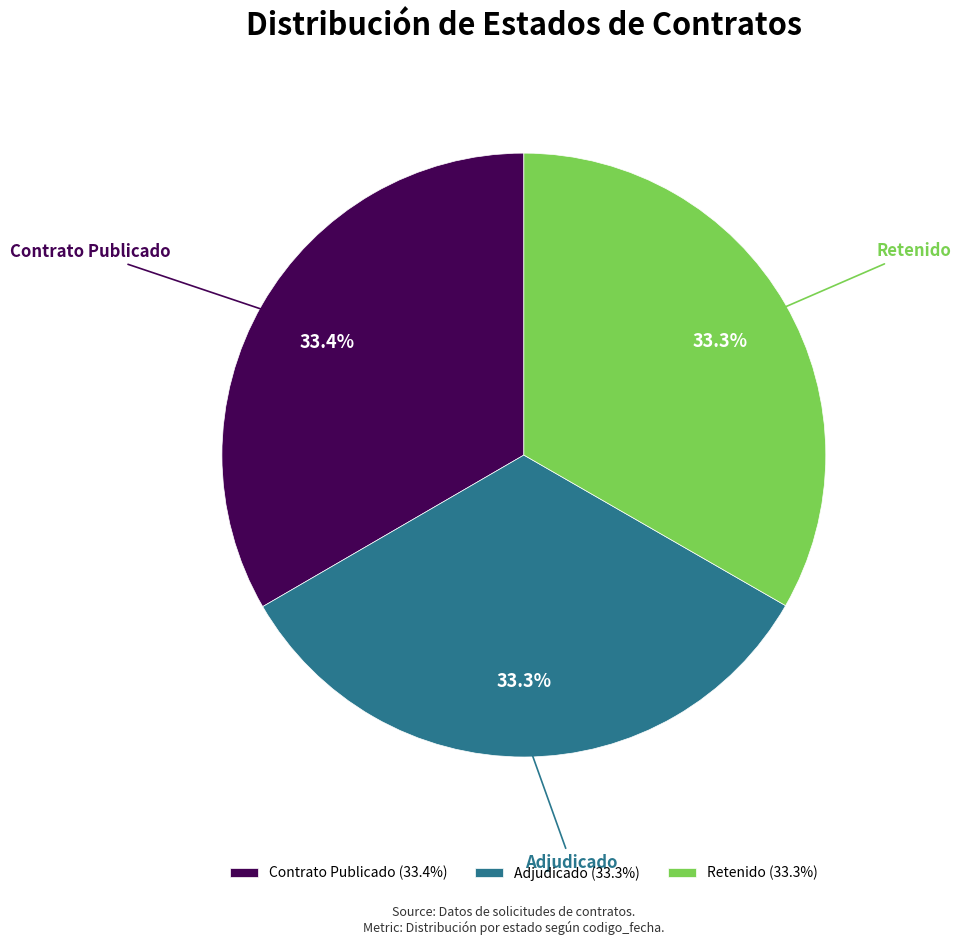

Combined, do Contrato Publicado and Adjudicado account for over 50%?

Yes